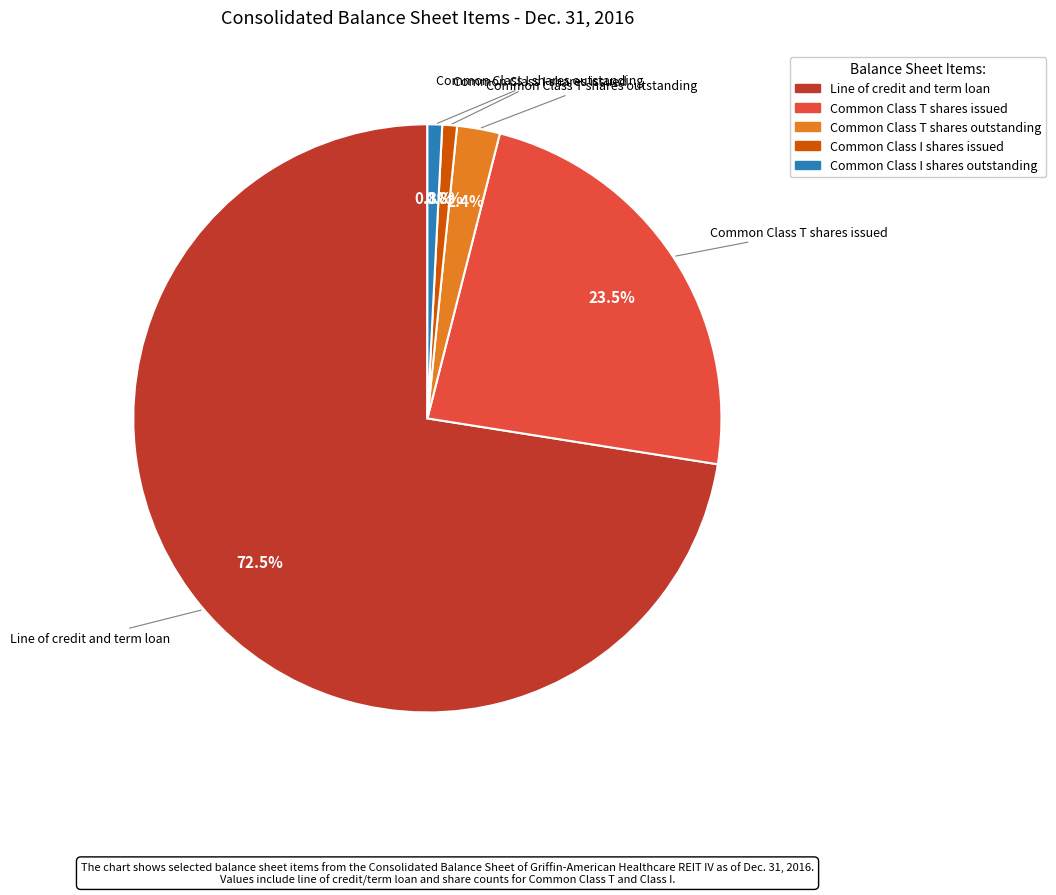

Which category has the biggest portion of the pie?

Line of credit and term loan